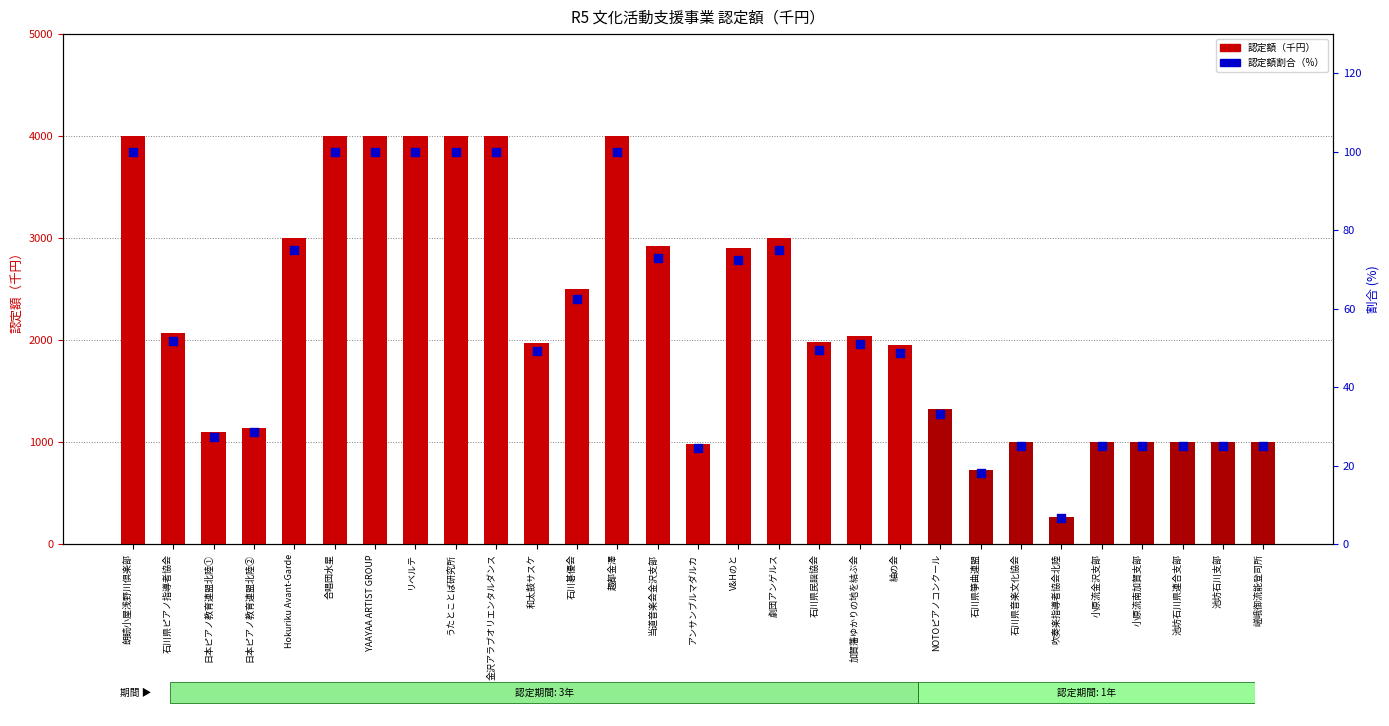

What are all the series names shown in the legend?

認定額（千円）, 認定額割合（%）